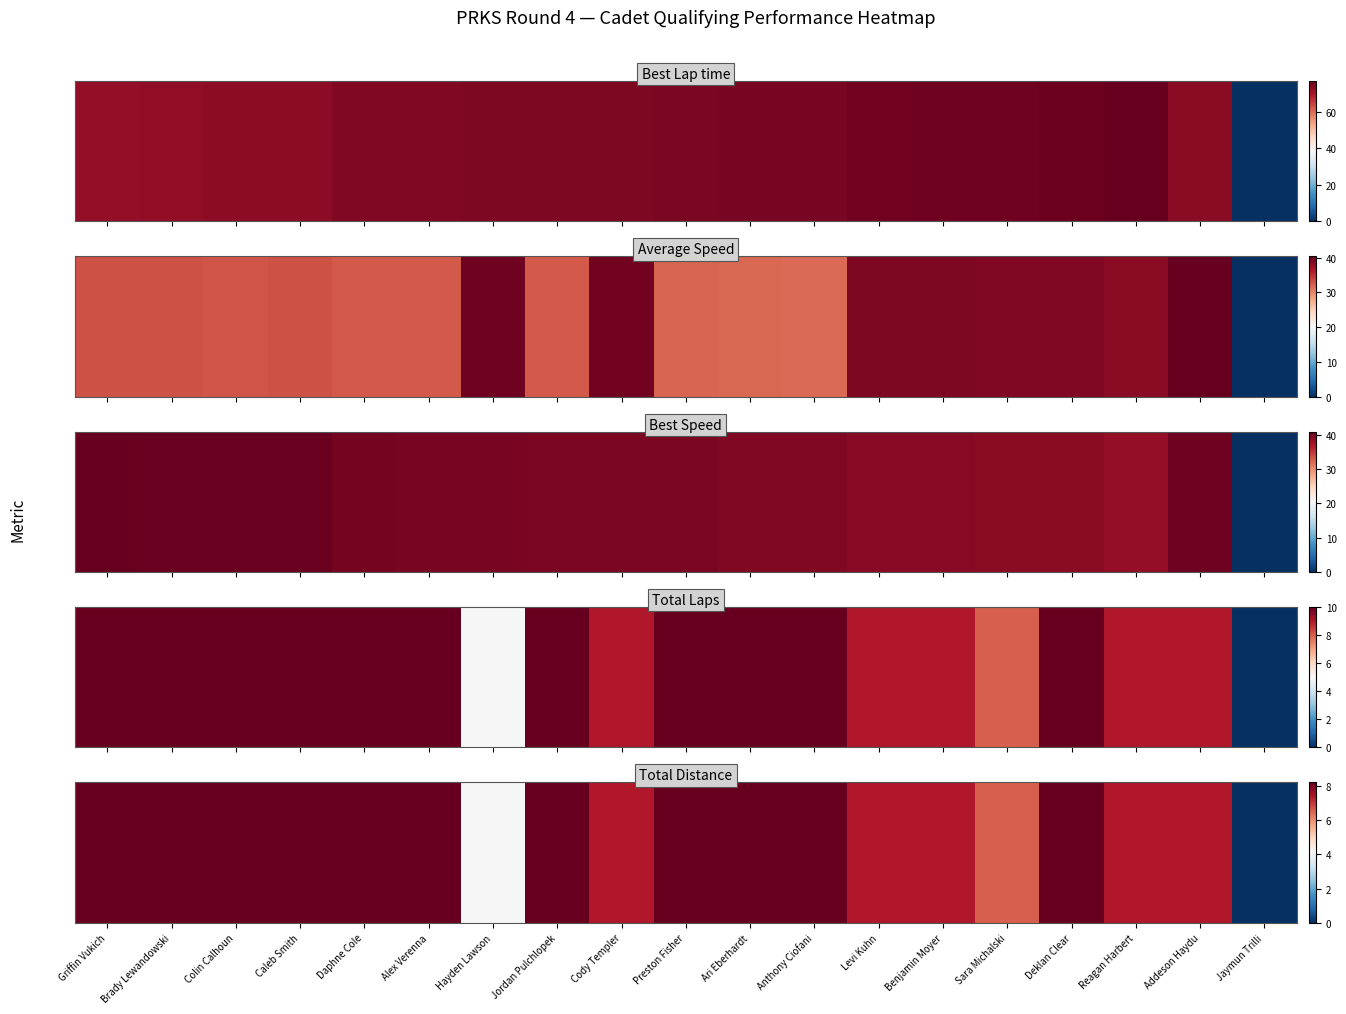

Count the number of categories in the chart.

19